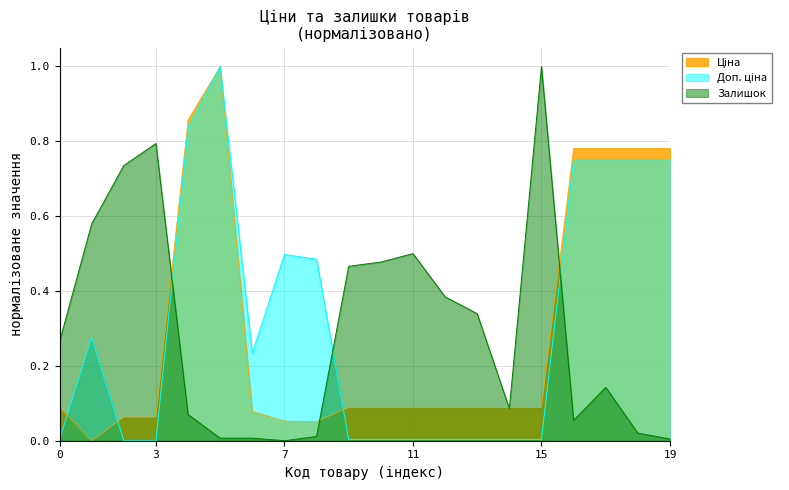

How many data points does each series have?

20